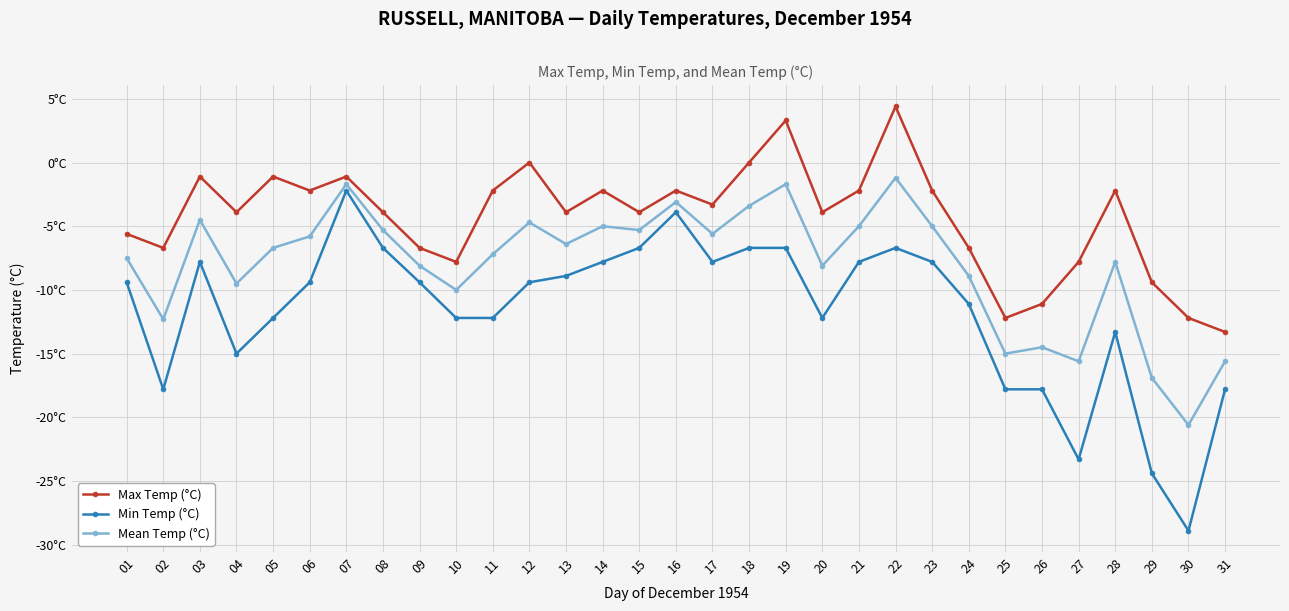

Rank the series at 12 from lowest to highest value.

Min Temp (°C), Mean Temp (°C), Max Temp (°C)